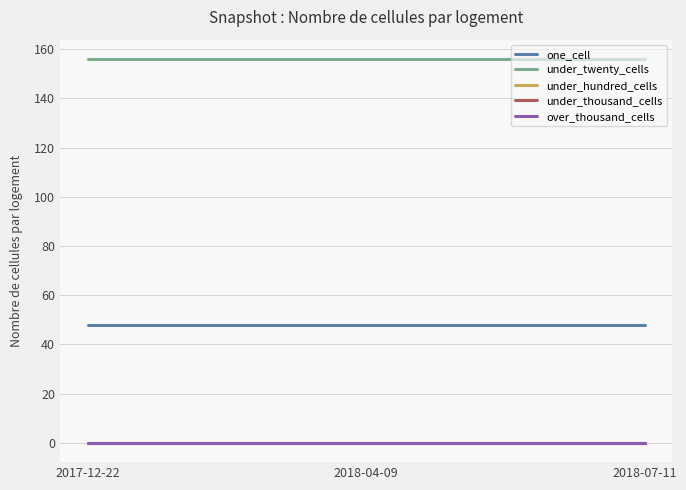

At which label is over_thousand_cells closest to 0?

2017-12-22